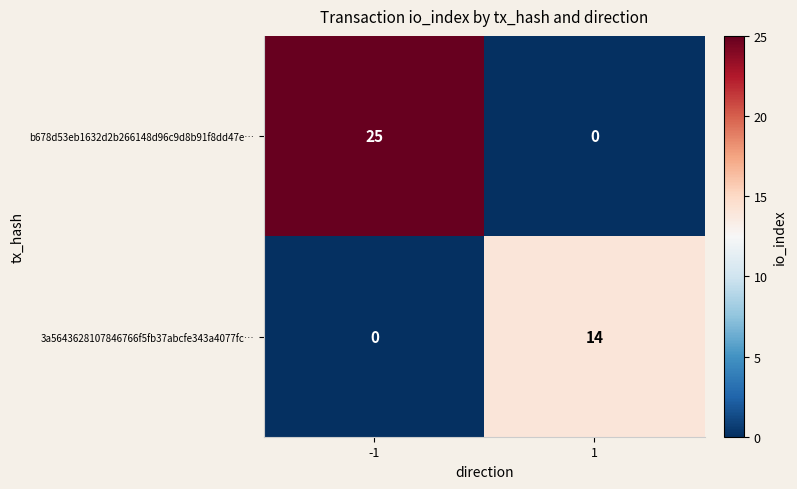

How many categories are shown in the chart?

2